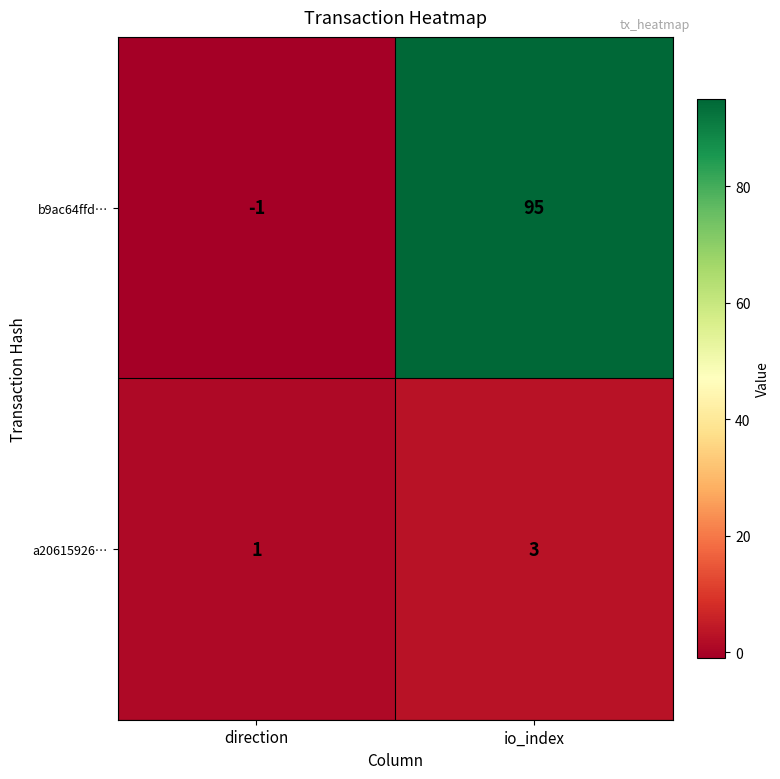

Rank the series by their maximum value, from lowest to highest.

a20615926…, b9ac64ffd…